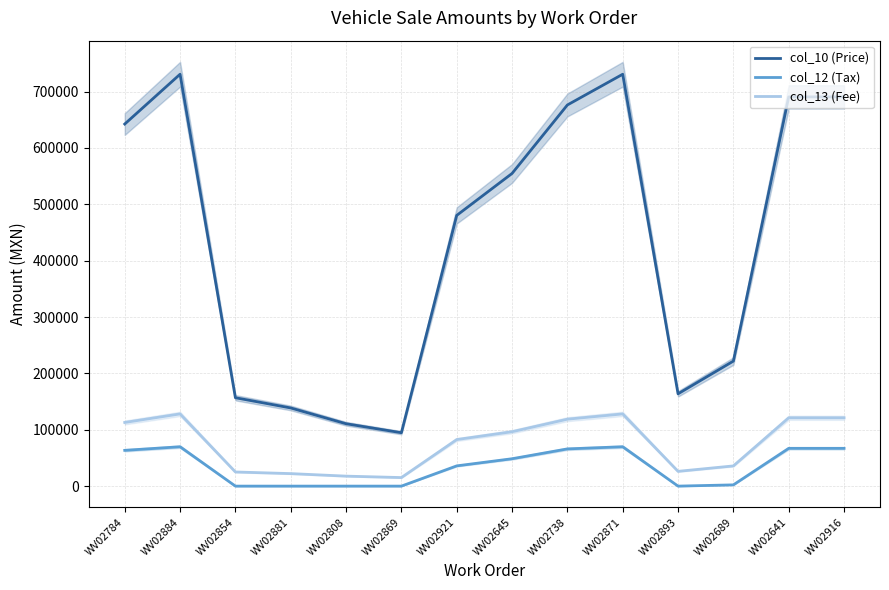

What are all the series names shown in the legend?

col_10 (Price), col_12 (Tax), col_13 (Fee)